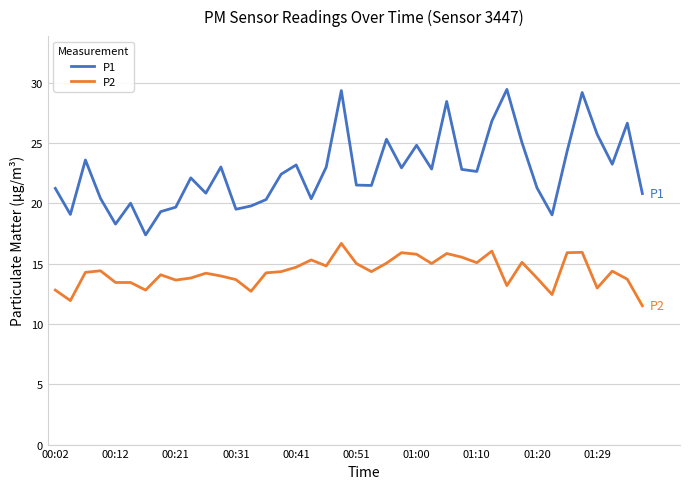

List the series in order of their overall mean, highest first.

P1, P2